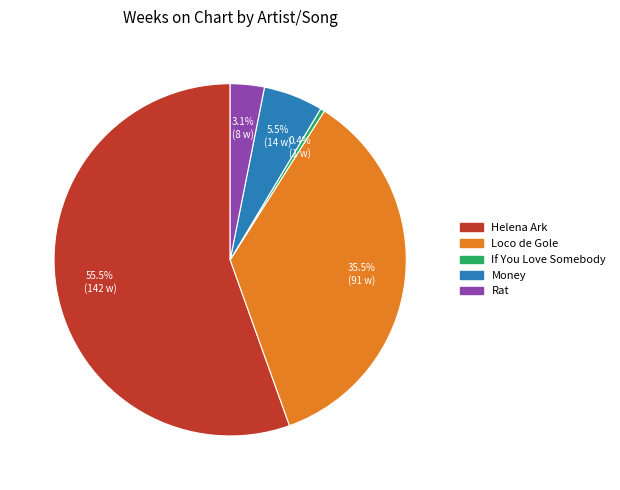

Is there any slice that represents more than half of the pie?

Yes